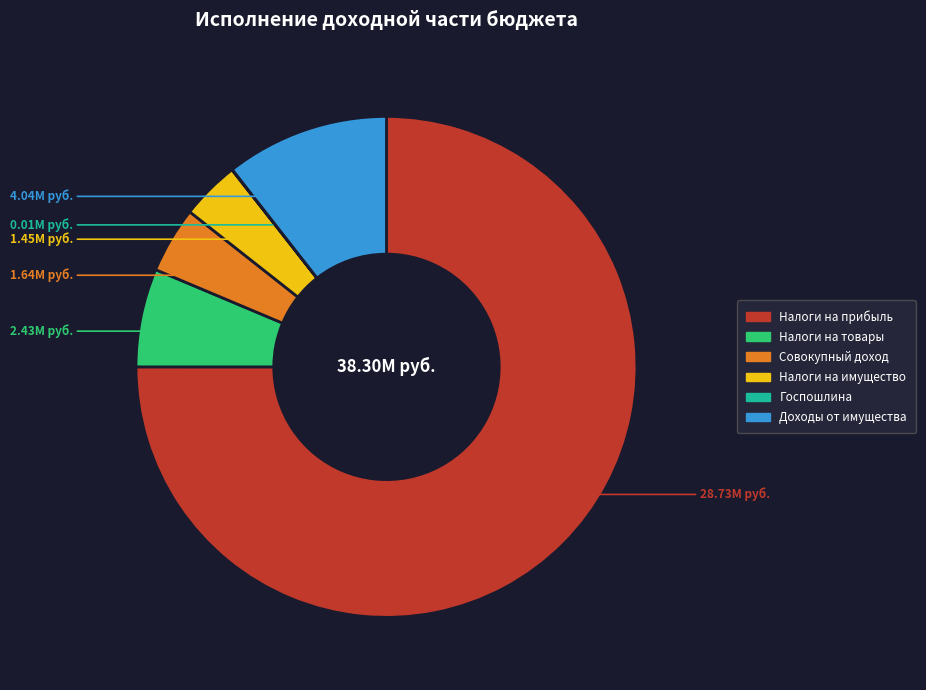

Is there any slice that represents more than half of the pie?

Yes